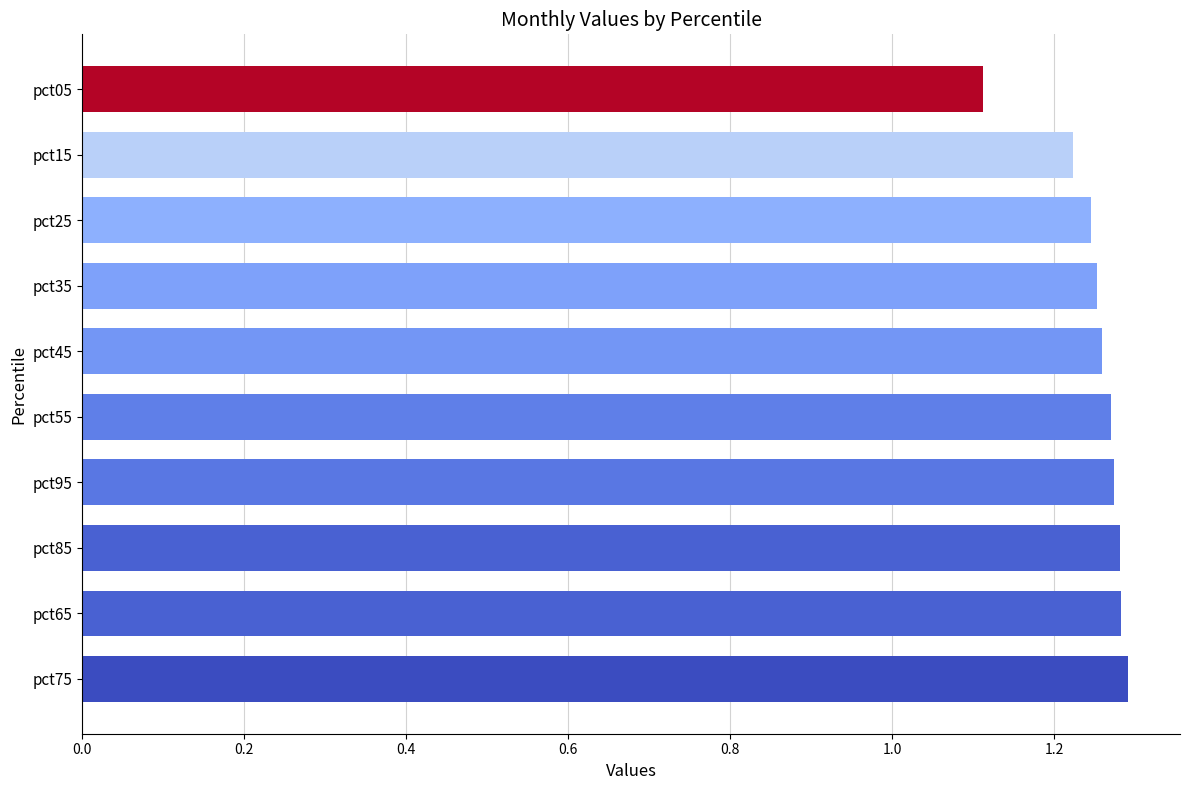

Which has a higher value, pct05 or pct55?

pct55